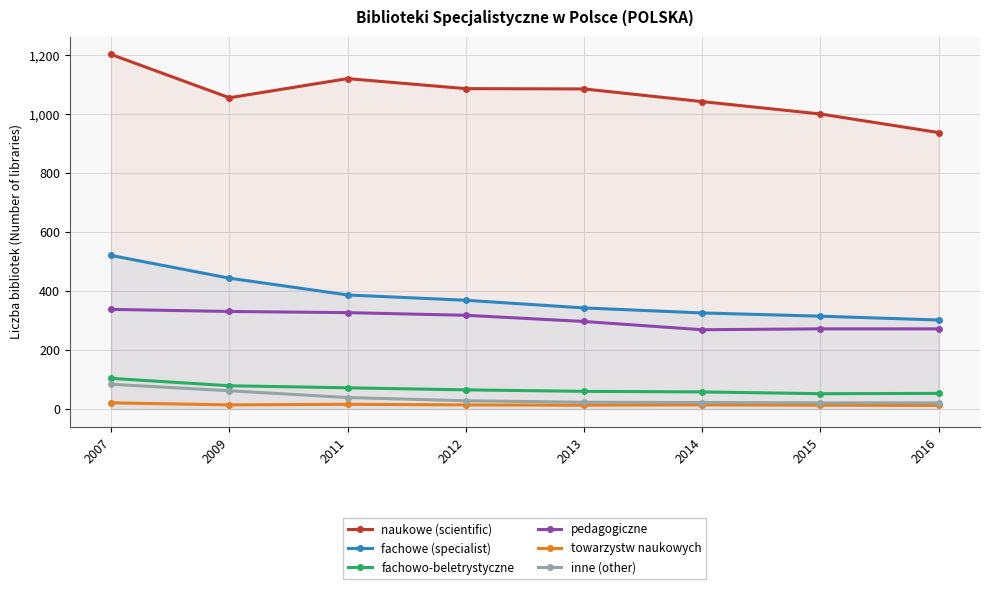

True or false: towarzystw naukowych and fachowo-beletrystyczne cross at least once.

False